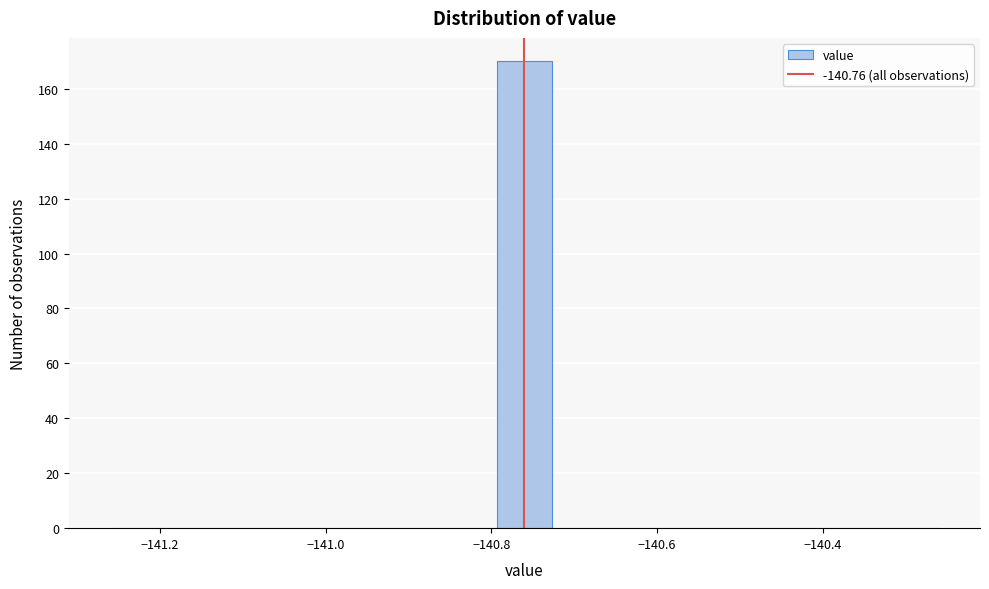

Around what value on the x-axis is the tallest bar? Give the approximate position of its centre, as read against the axis.

-140.76